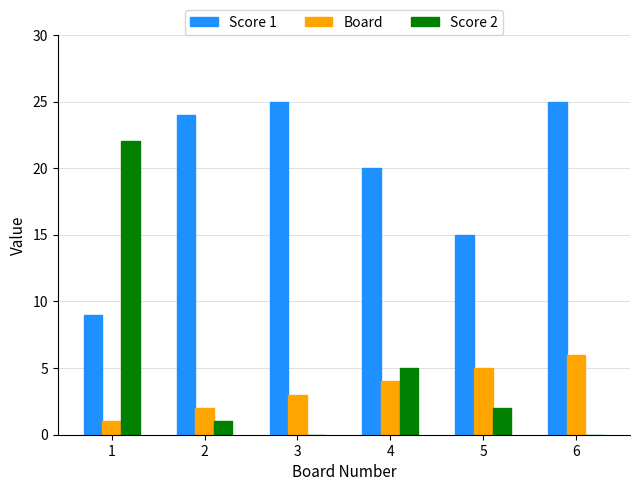

What is the average value of the Score 1 series?

20